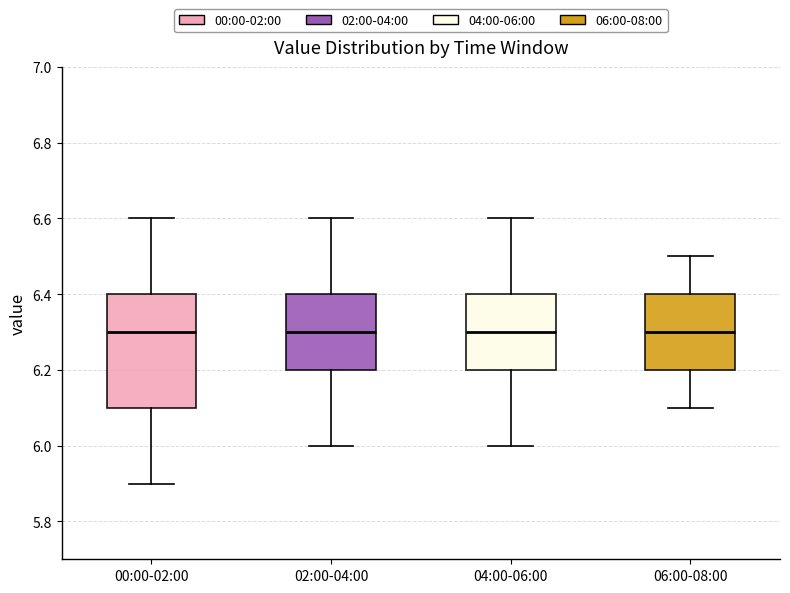

Reading left to right, read every box against the y-axis: the position of its median line, the range the box covers, and the ends of its whiskers. The values are not printed on the chart, so give them approximately, as read against the axis.

00:00-02:00: median 6.3, box 6.1 to 6.4, whiskers 5.9 to 6.6
02:00-04:00: median 6.3, box 6.2 to 6.4, whiskers 6.0 to 6.6
04:00-06:00: median 6.3, box 6.2 to 6.4, whiskers 6.0 to 6.6
06:00-08:00: median 6.3, box 6.2 to 6.4, whiskers 6.1 to 6.5